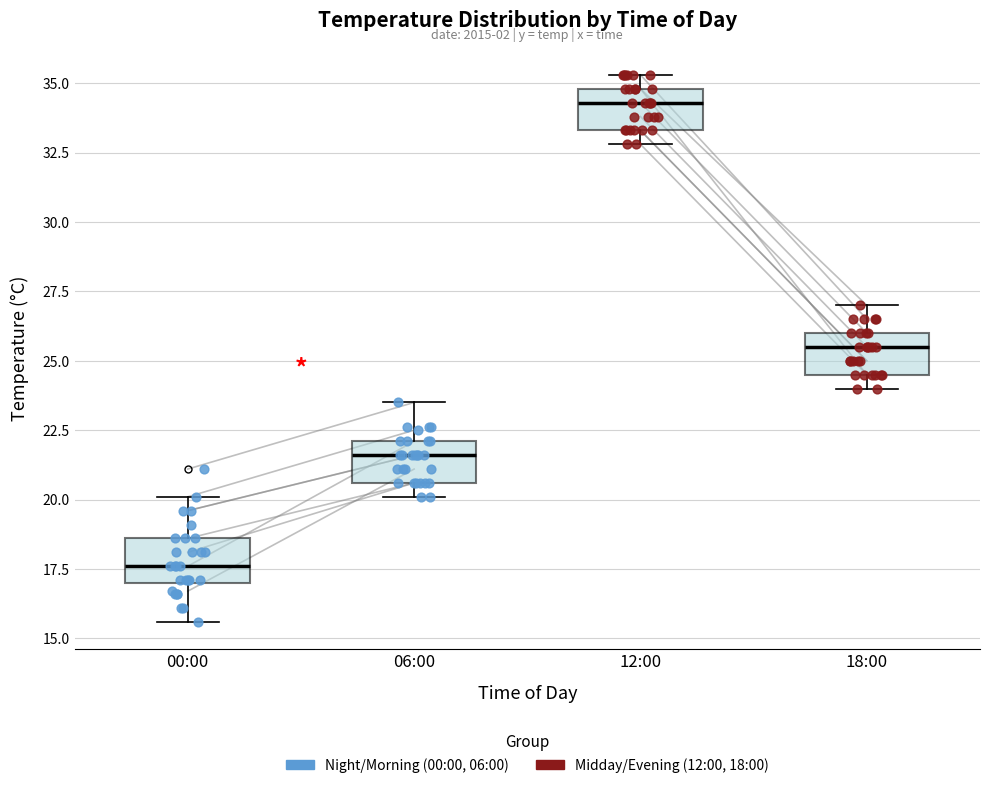

Where does the median line of the box for 00:00 sit on the y-axis? The values are not printed on the chart, so give them approximately, as read against the axis.

17.5